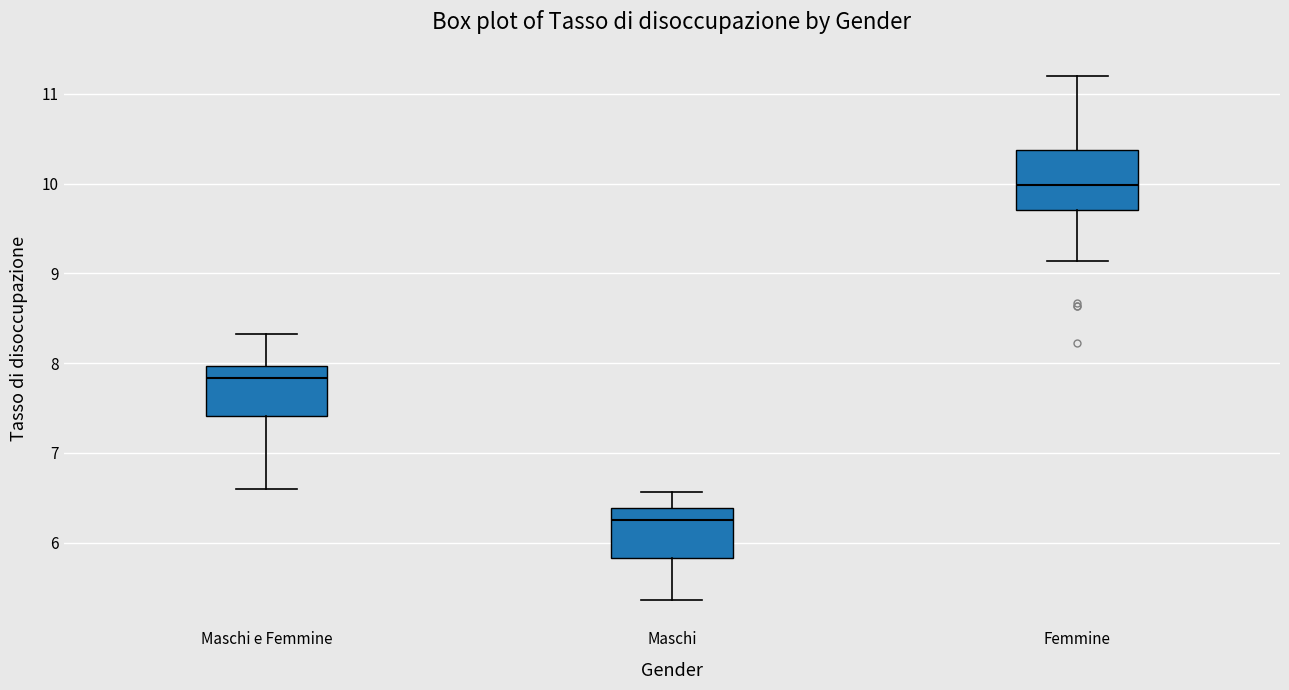

Comparing the boxes themselves (not the whiskers), which one is the tallest?

Femmine